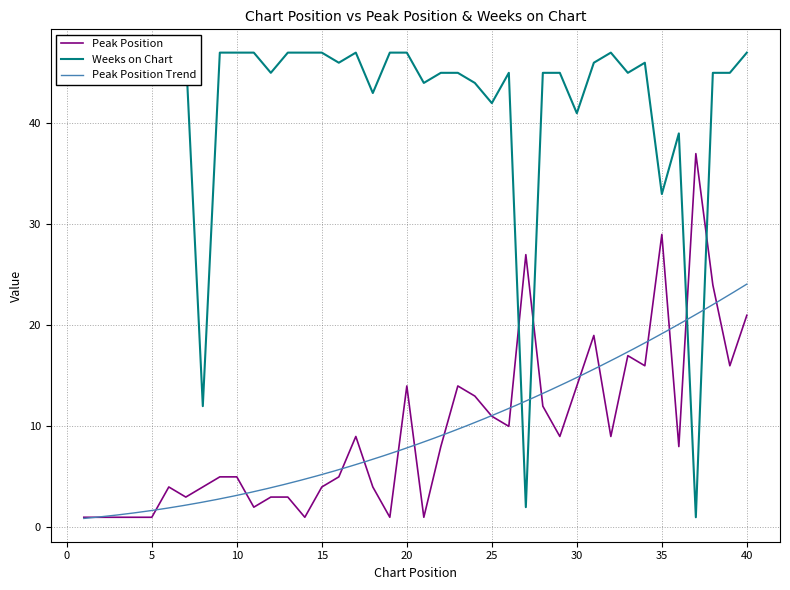

What is the total value across all series at 5?

46